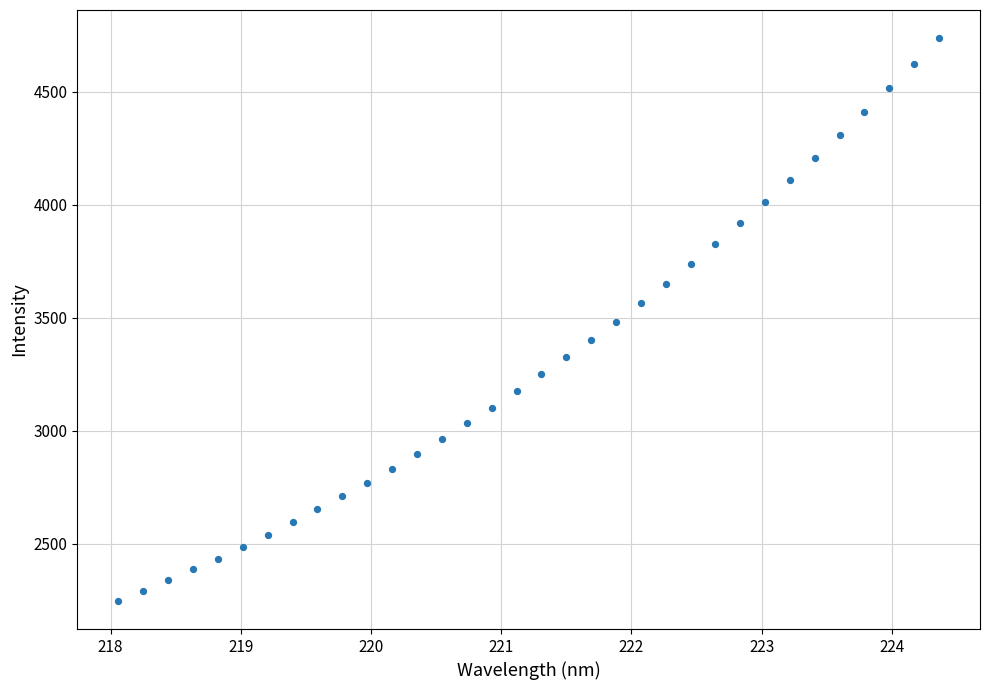

What is the range of X values (max minus min)?

6.3